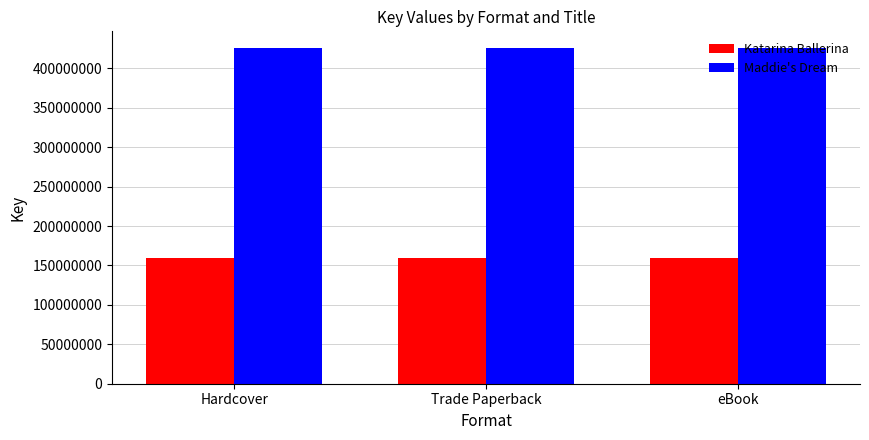

What is the greatest value displayed?

425669544